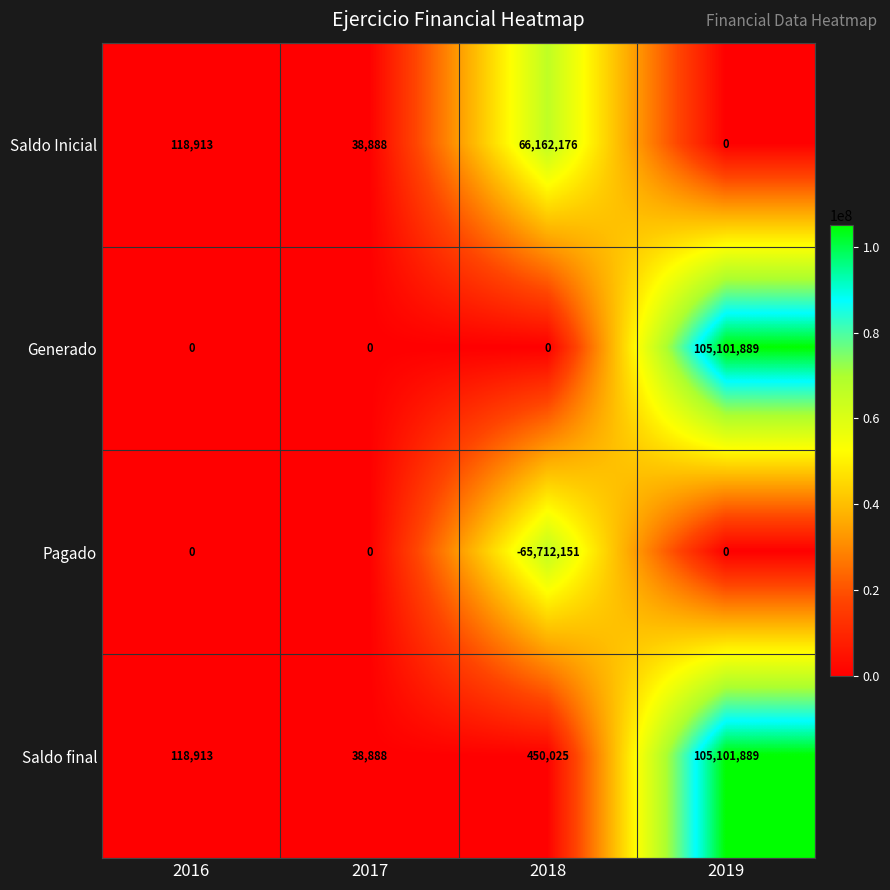

At which category is the sum across all series the highest?

2019